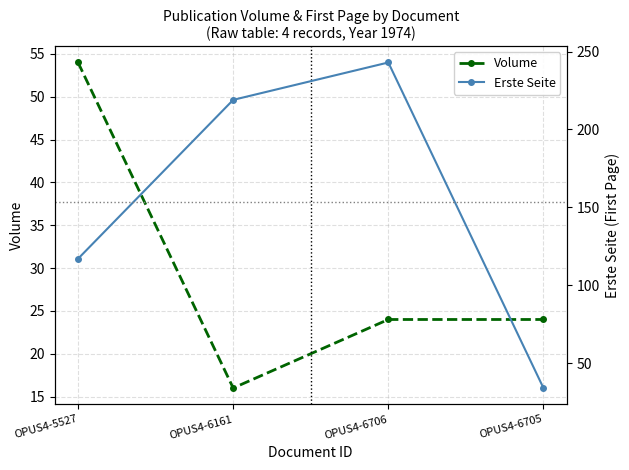

Is the value of Volume at OPUS4-6706 greater than the value of Erste Seite at OPUS4-6705?

No